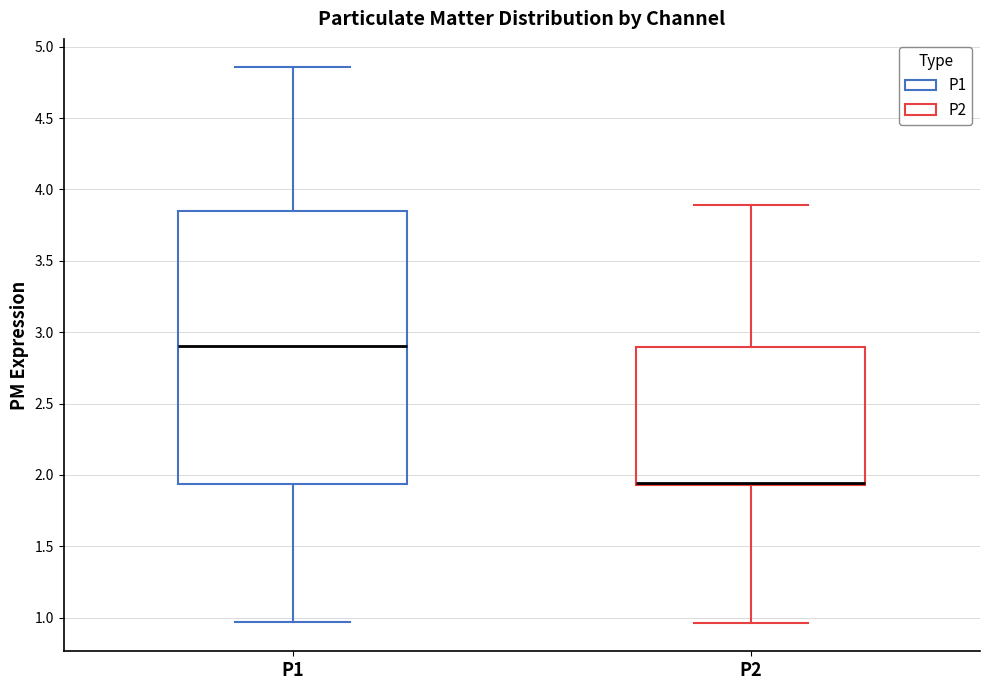

Where does the upper whisker of the box for P2 end on the y-axis? The values are not printed on the chart, so give them approximately, as read against the axis.

3.90